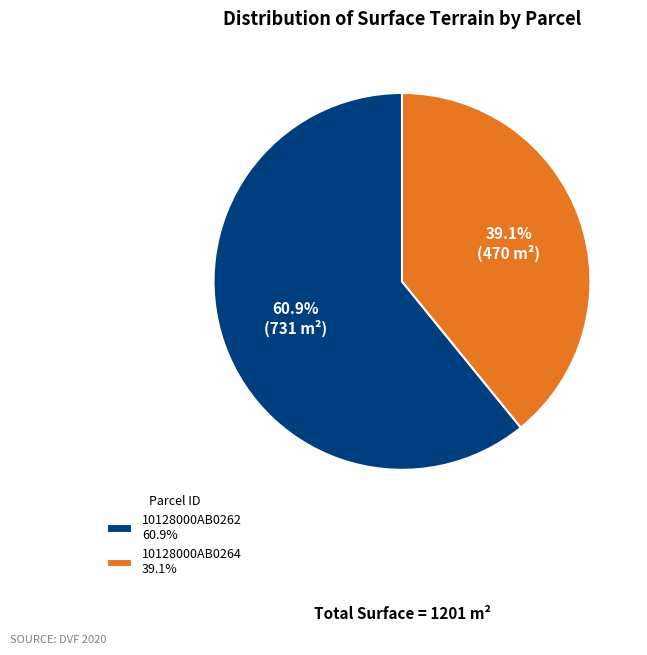

Count the number of slices in the pie.

2